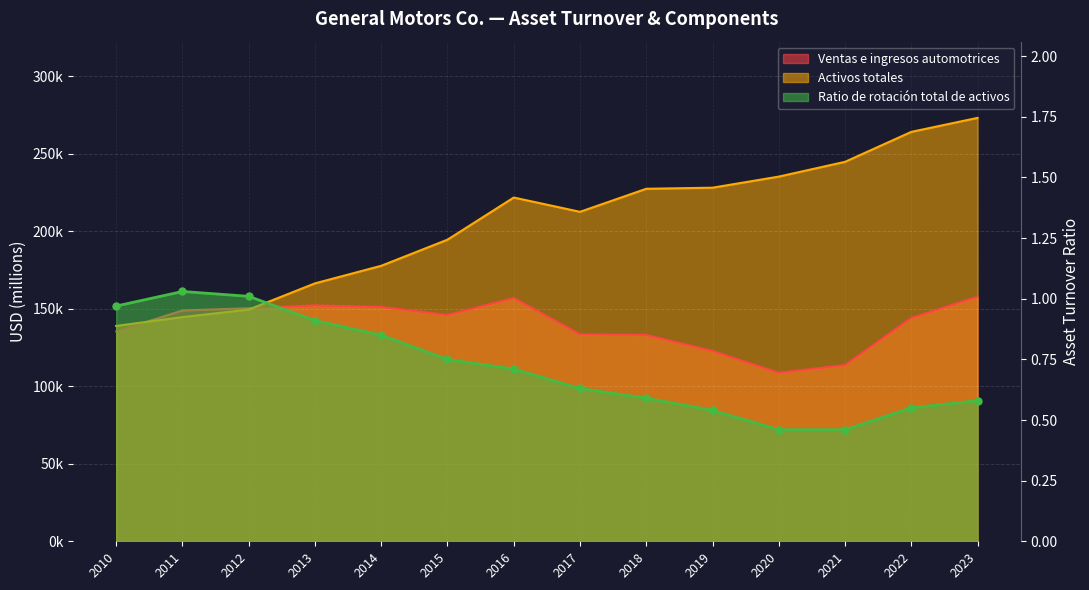

Where is the first local maximum for Ratio de rotación total de activos?

2011